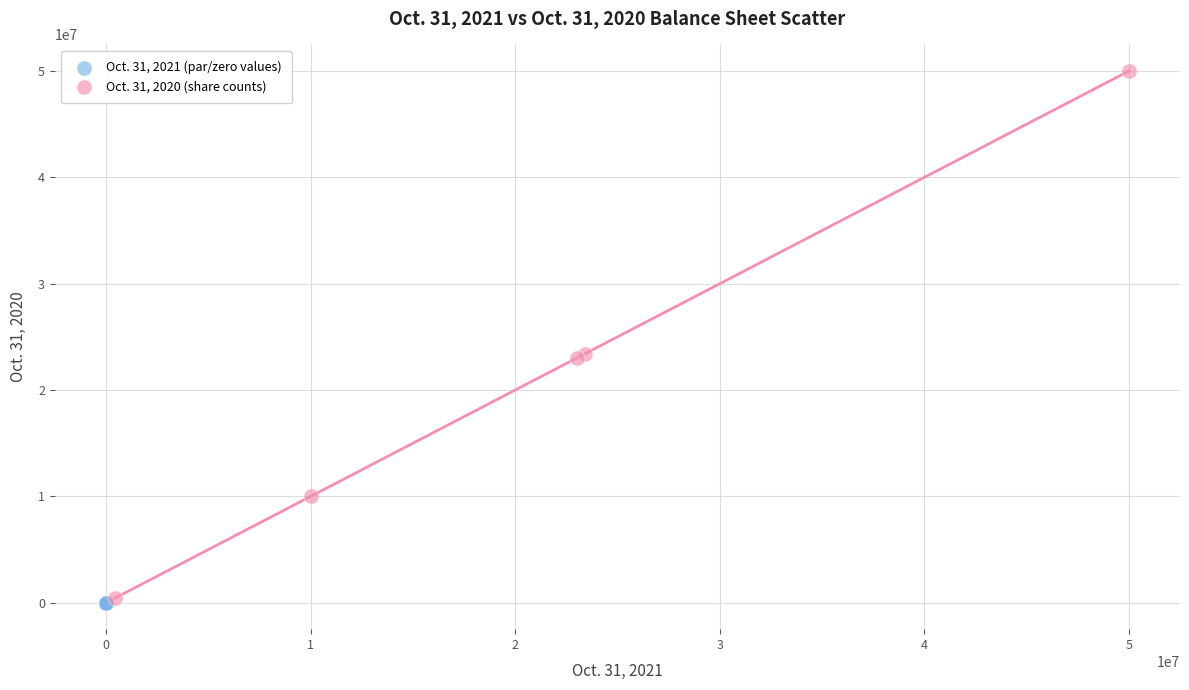

Which series contains the highest Y value?

Oct. 31, 2020 (share counts)